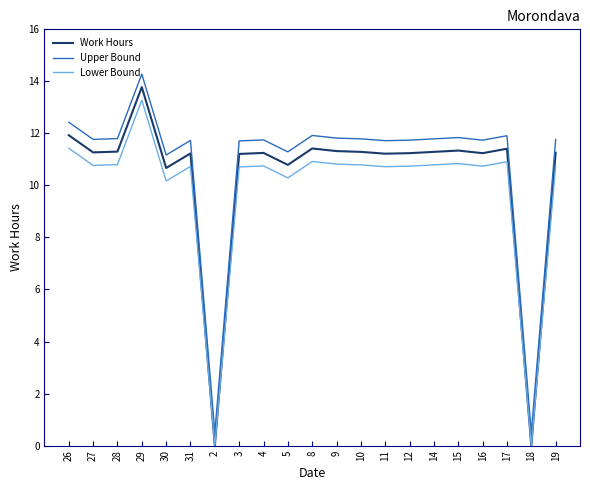

True or false: Work Hours has more than 1 interior local peaks.

True